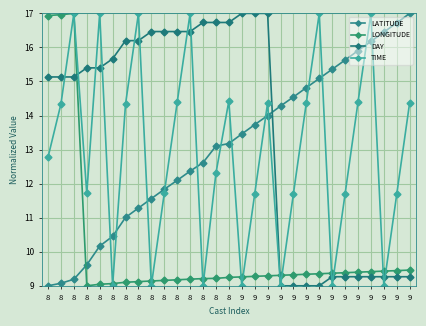

Which series has the largest total across all categories?

DAY